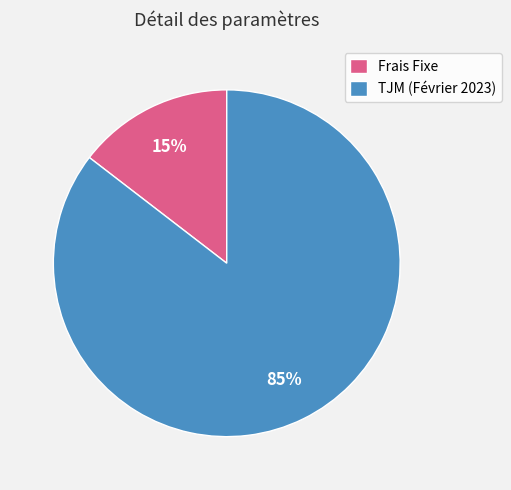

To the nearest percent, what percentage of the pie is TJM (Février 2023)?

85%